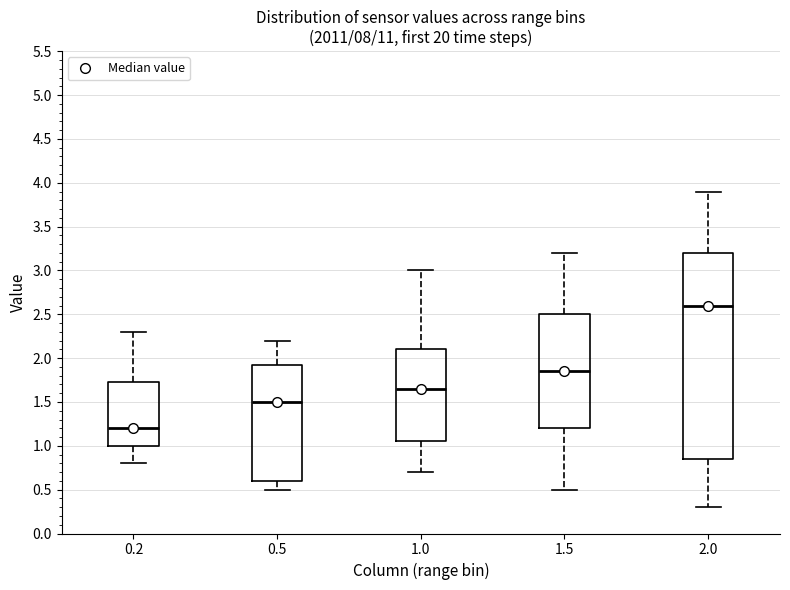

Reading left to right, read every box against the y-axis: the position of its median line, the range the box covers, and the ends of its whiskers. The values are not printed on the chart, so give them approximately, as read against the axis.

0.2: median 1.20, box 1.00 to 1.75, whiskers 0.80 to 2.30
0.5: median 1.50, box 0.60 to 1.95, whiskers 0.50 to 2.20
1.0: median 1.65, box 1.05 to 2.10, whiskers 0.70 to 3.00
1.5: median 1.85, box 1.20 to 2.50, whiskers 0.50 to 3.20
2.0: median 2.60, box 0.85 to 3.20, whiskers 0.30 to 3.90